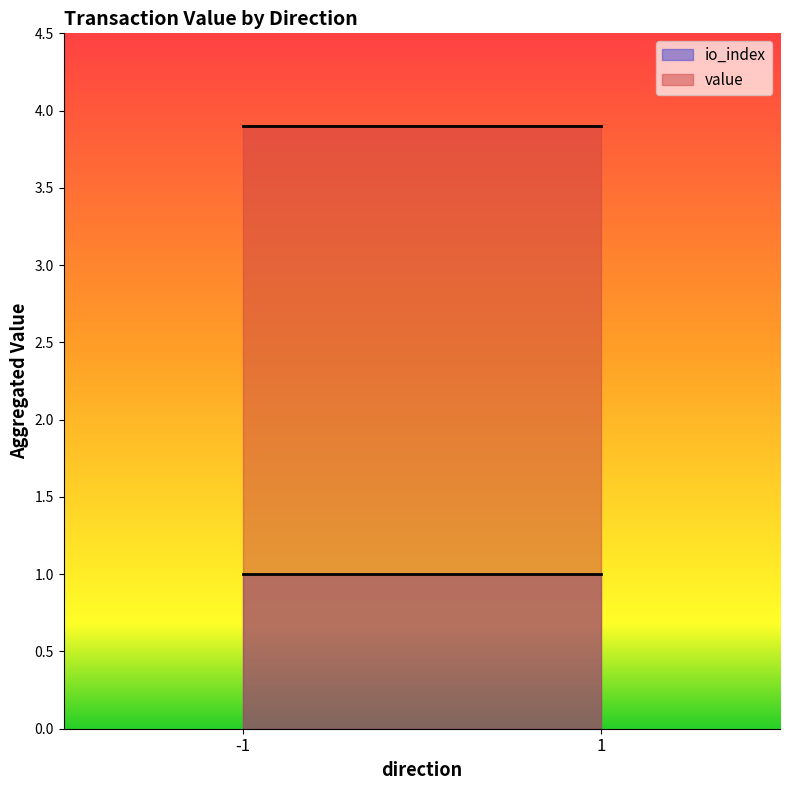

At 1, list the series in order from largest to smallest.

value, io_index